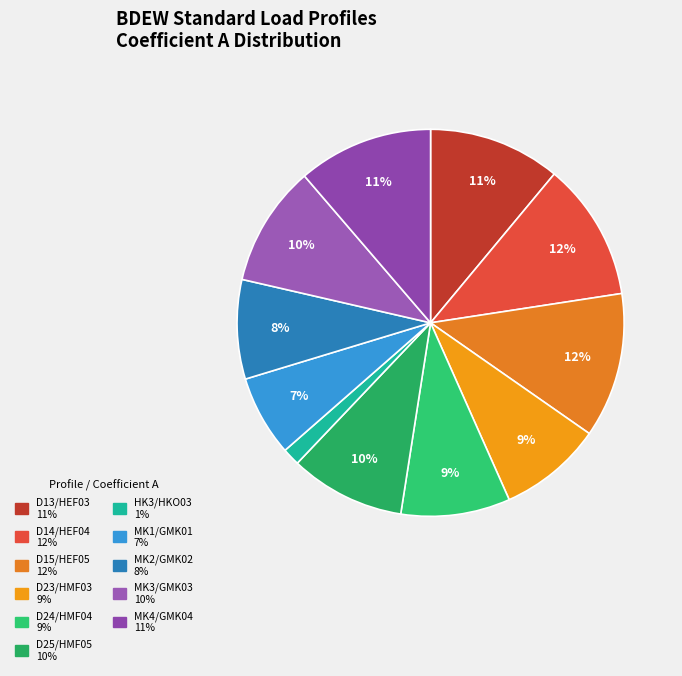

Count the number of slices in the pie.

11